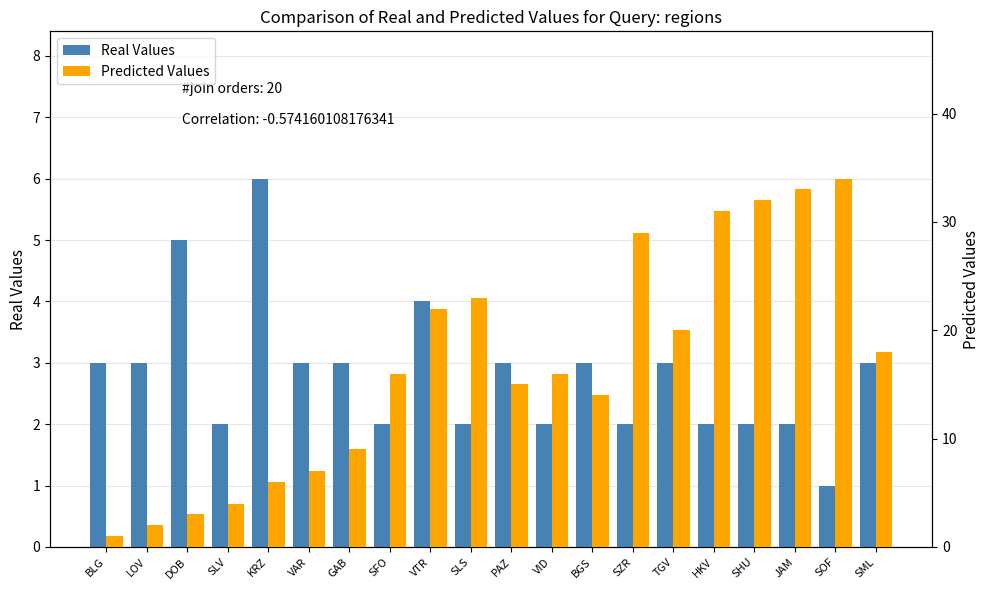

What is the maximum value for Predicted Values?

34